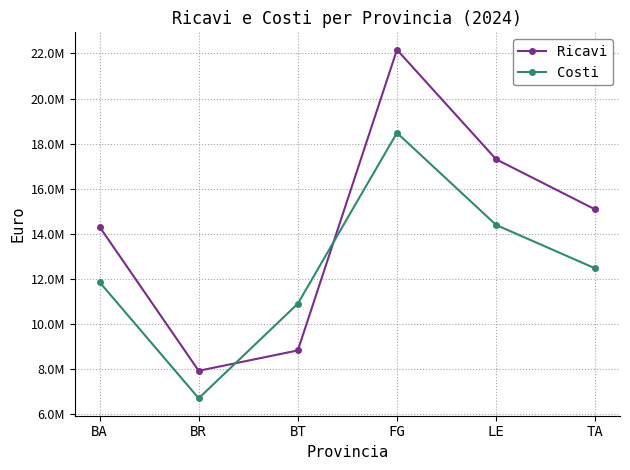

Rank the series at BR from lowest to highest value.

Costi, Ricavi